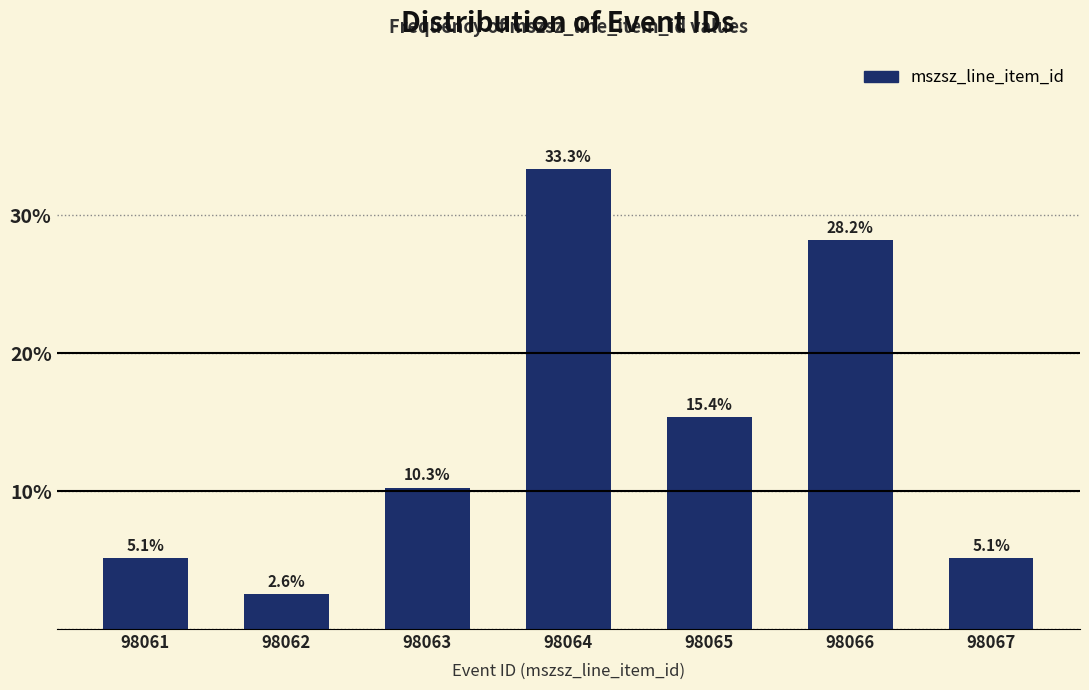

Reading left to right, what are all the values shown in this chart?

98061=5.1	98062=2.6	98063=10.3	98064=33.3	98065=15.4	98066=28.2	98067=5.1